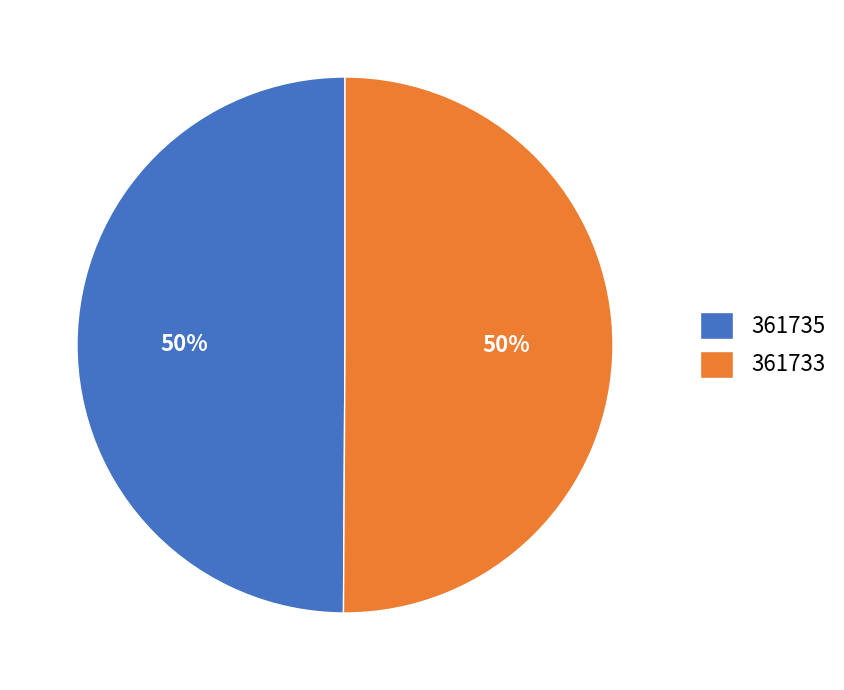

To the nearest percent, what is the average slice percentage?

50%